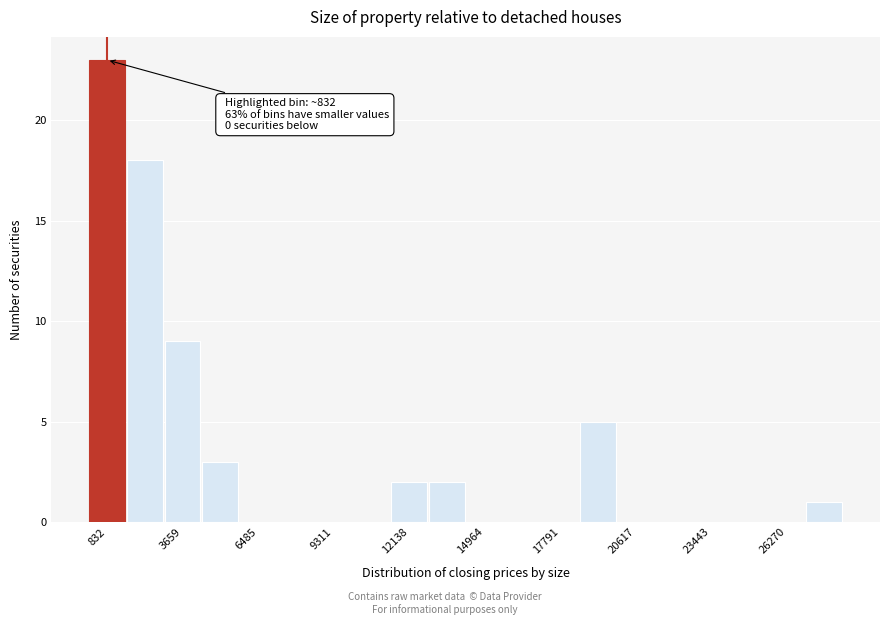

Read against the x-axis, roughly where is the centre of the tallest bar?

1000